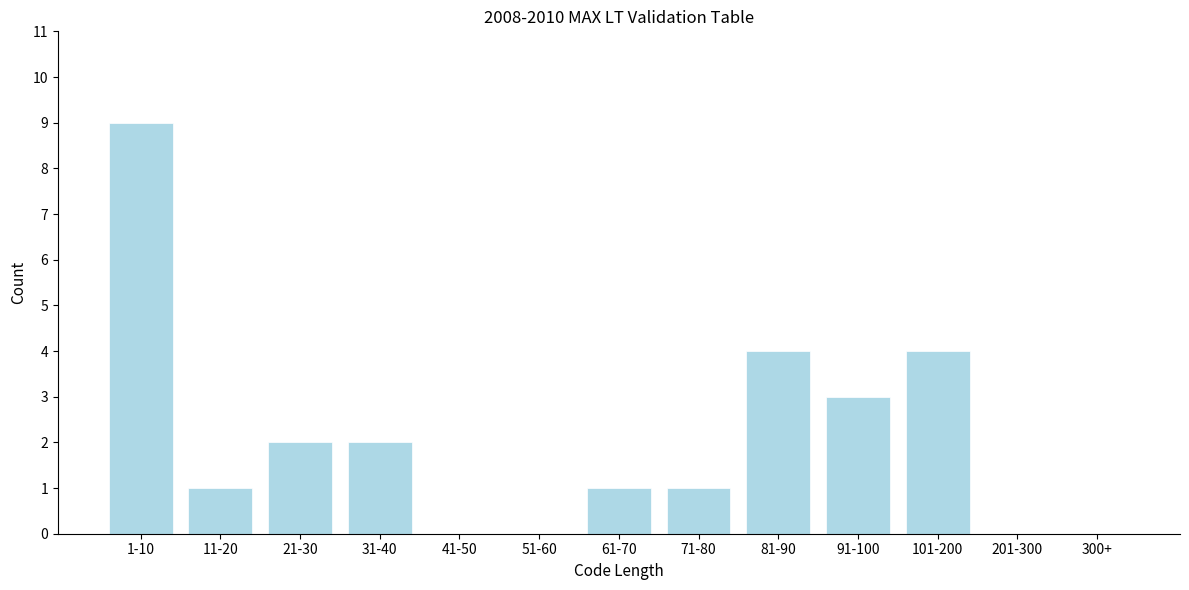

Reading left to right, transcribe all the data shown in this chart.

1-10=9	11-20=1	21-30=2	31-40=2	41-50=0	51-60=0	61-70=1	71-80=1	81-90=4	91-100=3	101-200=4	201-300=0	300+=0